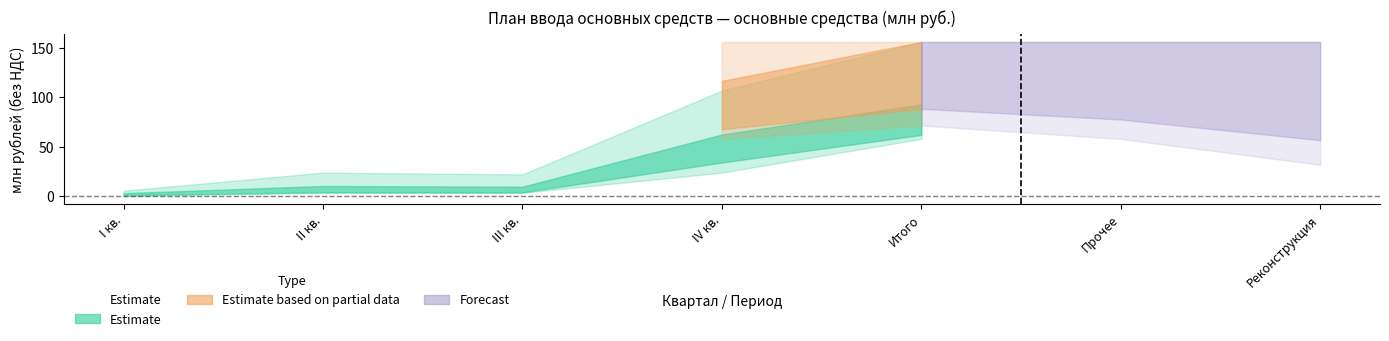

What is the smallest value displayed?

3.3